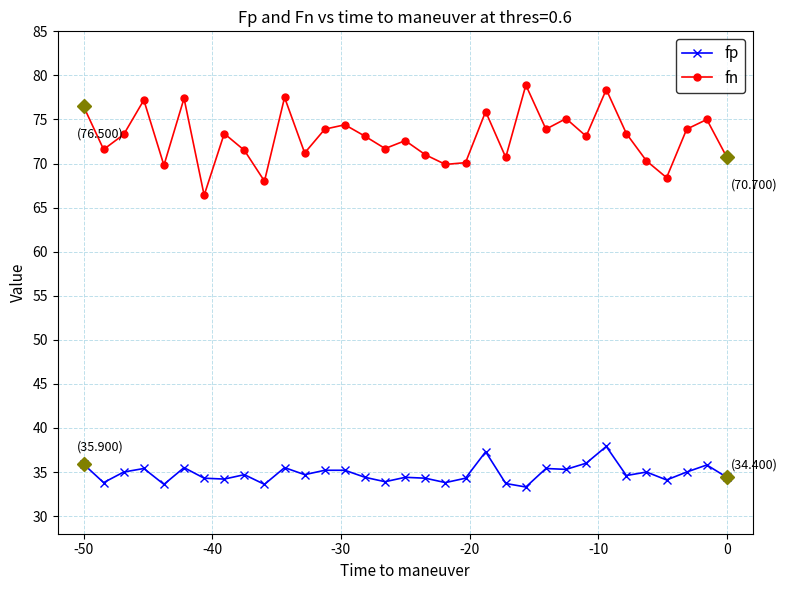

Rank the series by their maximum value, from lowest to highest.

fp, fn